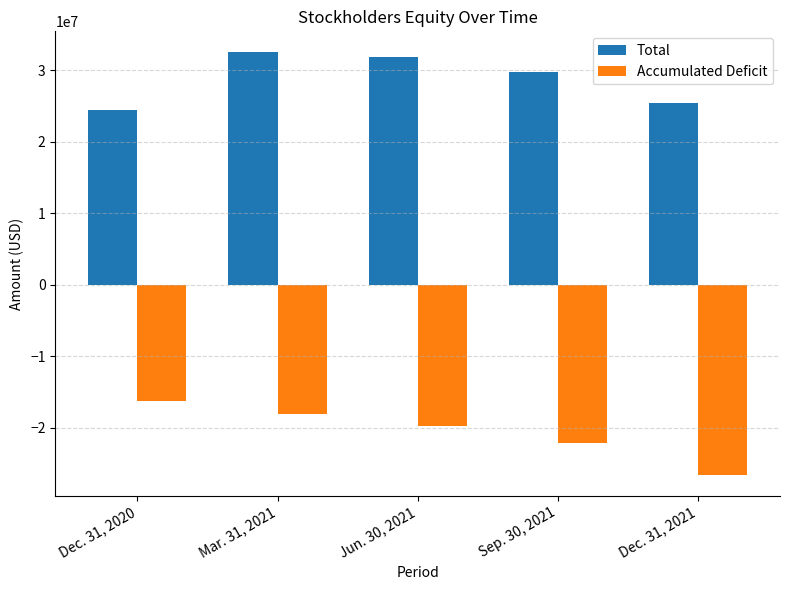

What are all the series names shown in the legend?

Total, Accumulated Deficit